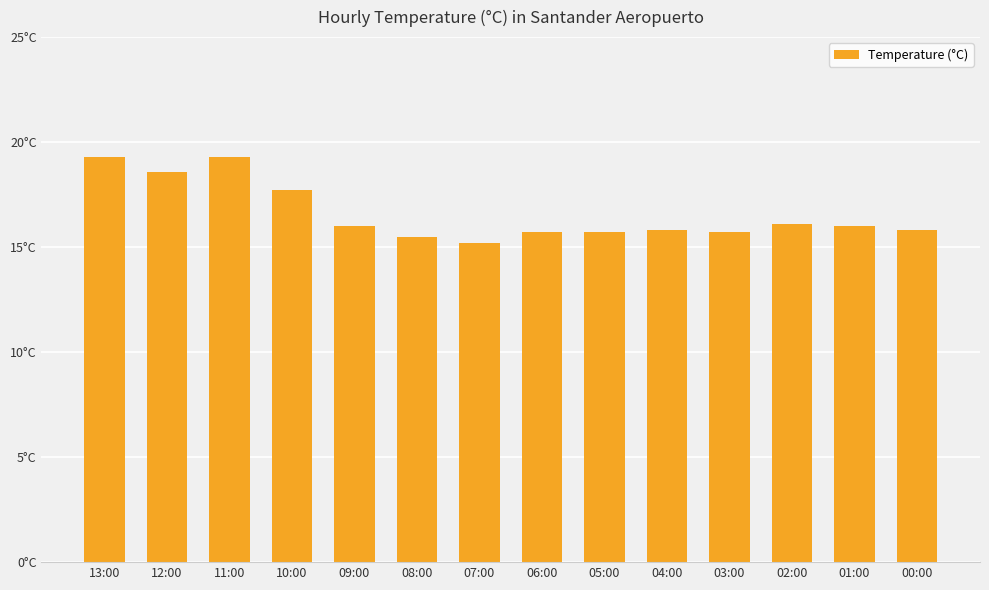

What position from the left is 06:00?

8